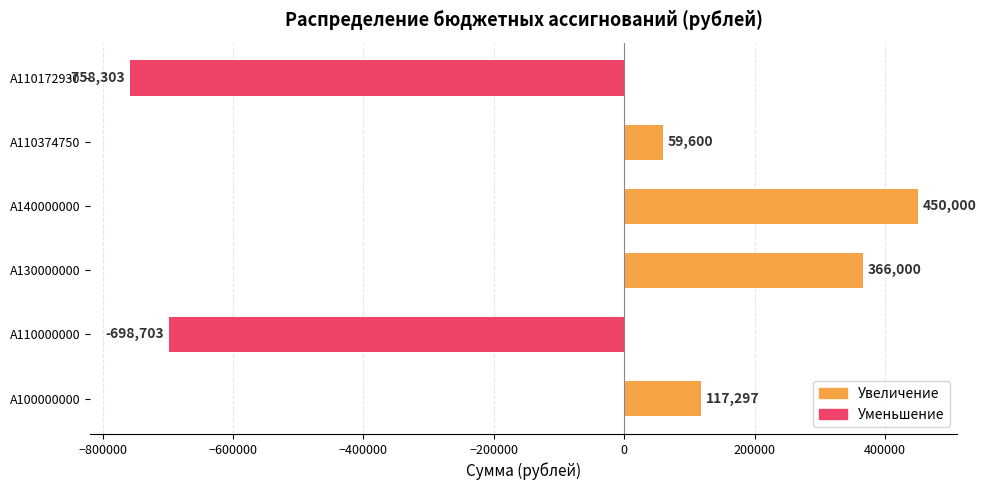

At which category does the chart reach its peak across all series?

A140000000